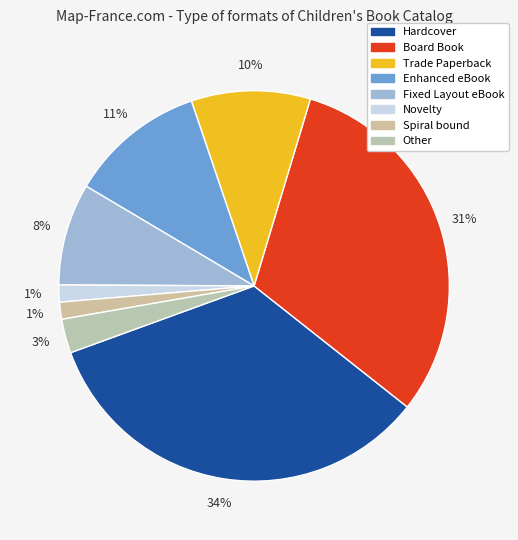

To the nearest percent, what percentage of the pie is Board Book?

31%